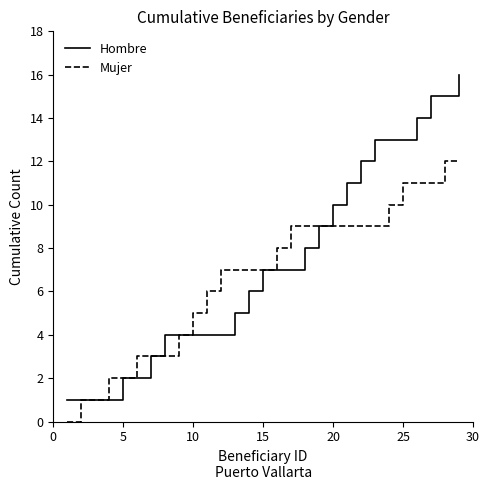

How many lines are shown in the chart?

2